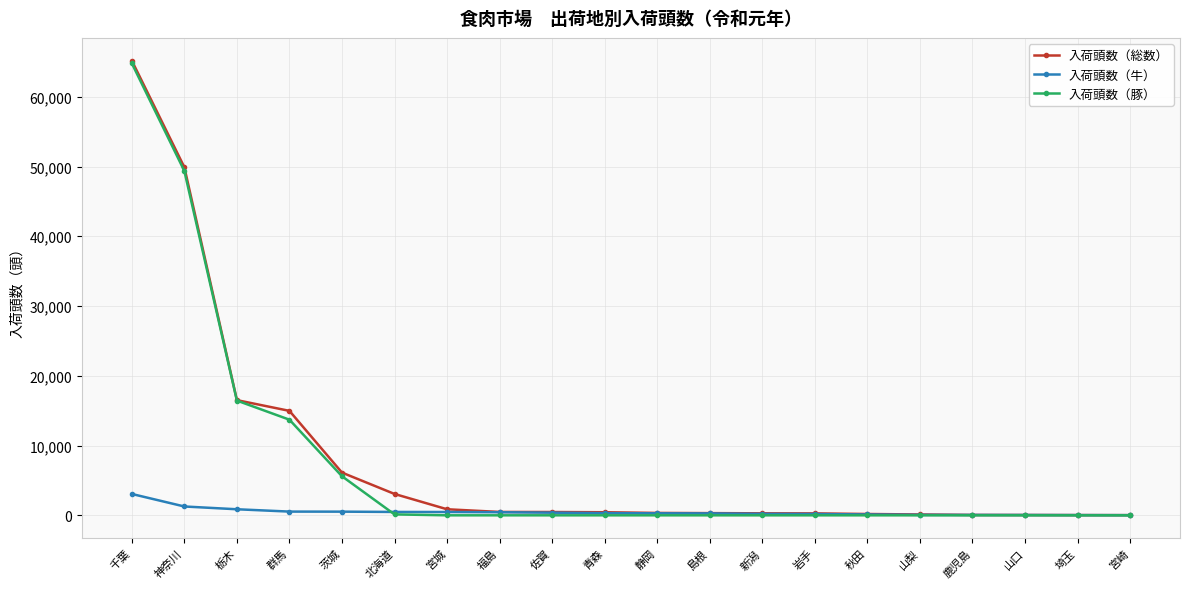

How many distinct data groups are displayed?

3